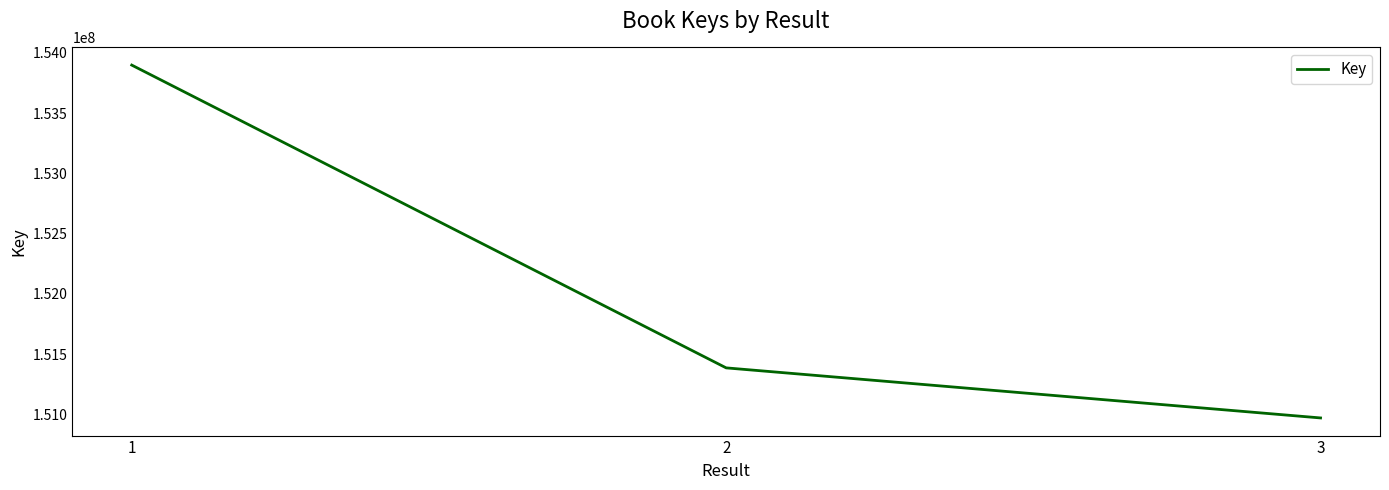

Count the number of categories in the chart.

3